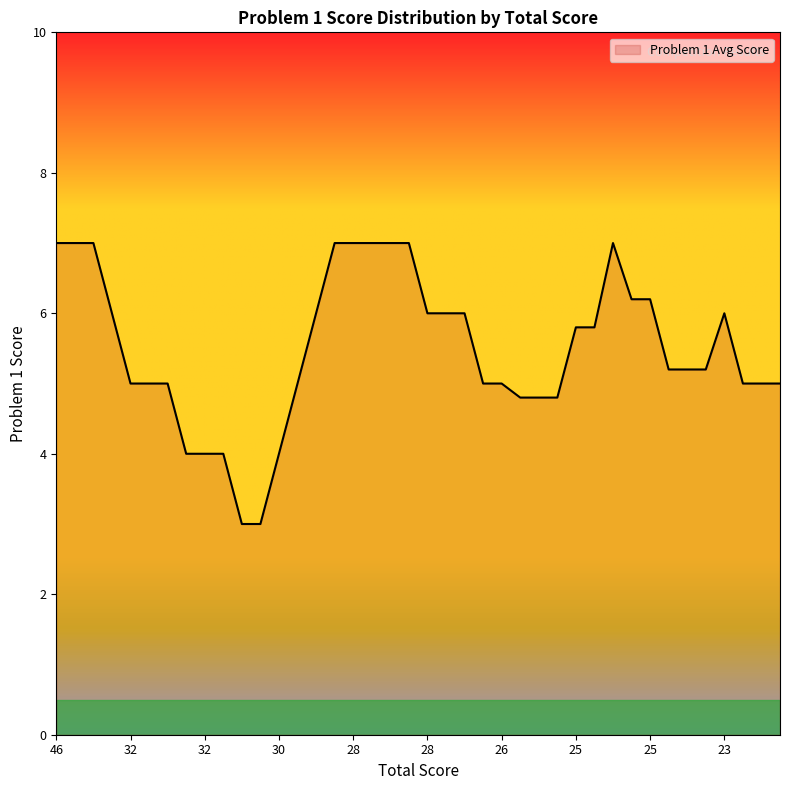

What is the minimum value shown in the chart?

3.0